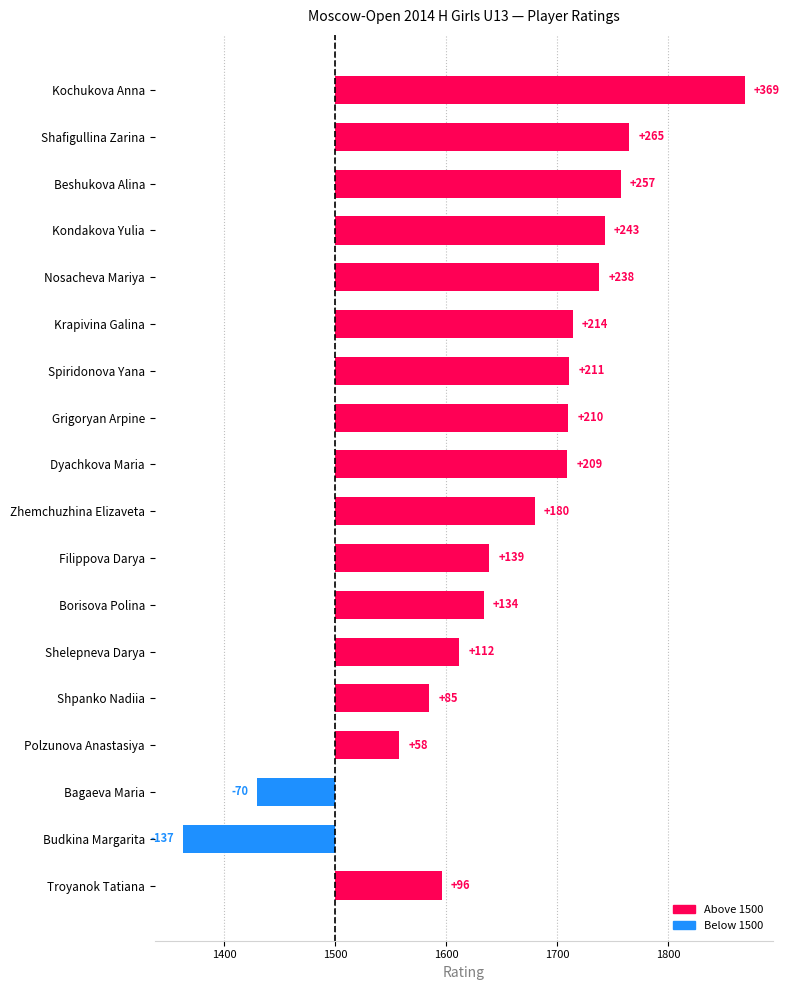

Rank the categories by value from highest to lowest.

Kochukova Anna, Shafigullina Zarina, Beshukova Alina, Kondakova Yulia, Nosacheva Mariya, Krapivina Galina, Spiridonova Yana, Grigoryan Arpine, Dyachkova Maria, Zhemchuzhina Elizaveta, Filippova Darya, Borisova Polina, Shelepneva Darya, Troyanok Tatiana, Shpanko Nadiia, Polzunova Anastasiya, Bagaeva Maria, Budkina Margarita